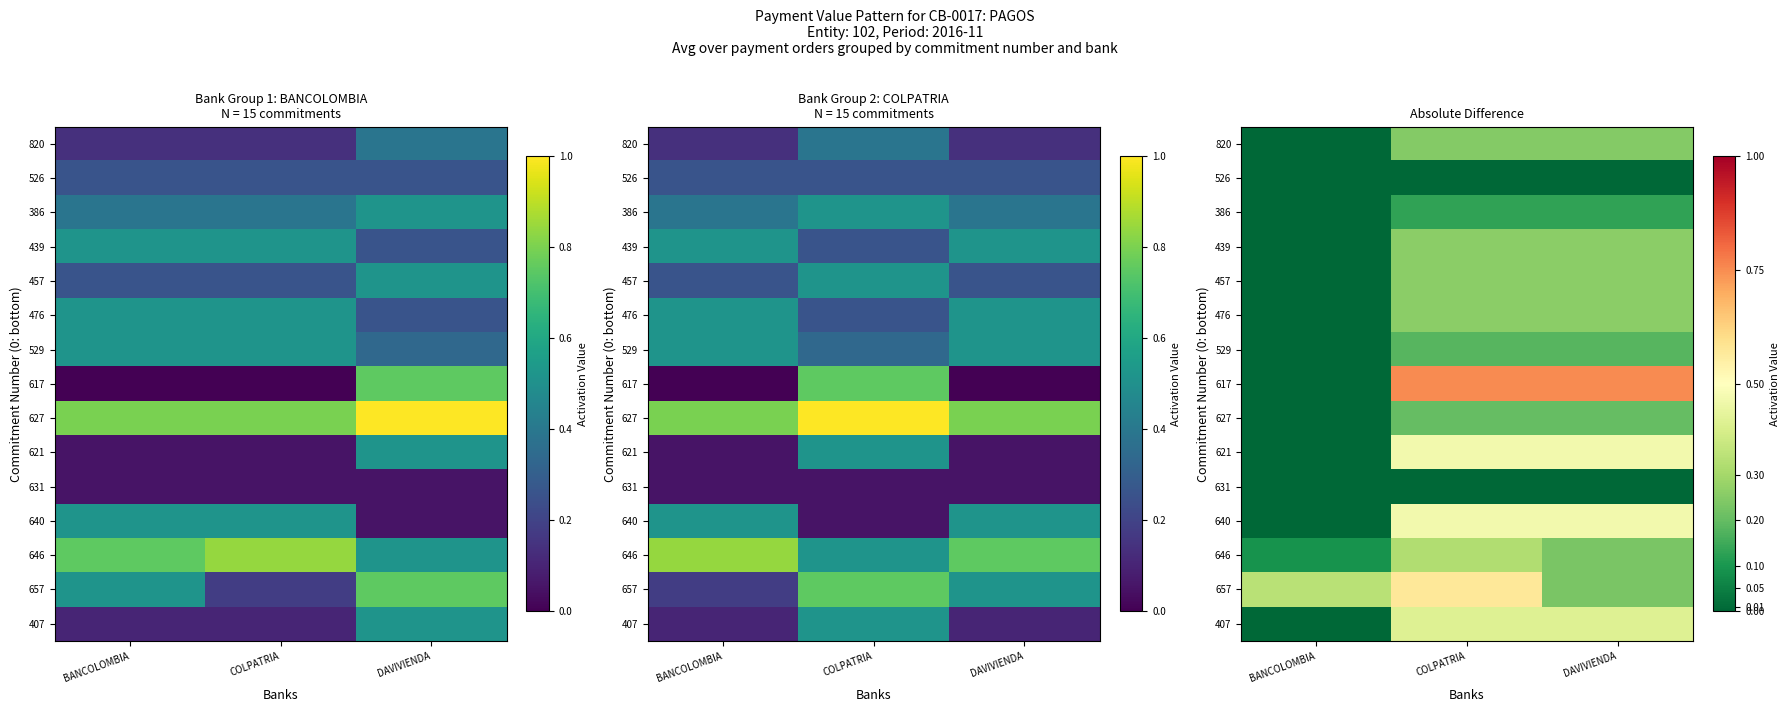

Read the 640 value at COLPATRIA.

0.5